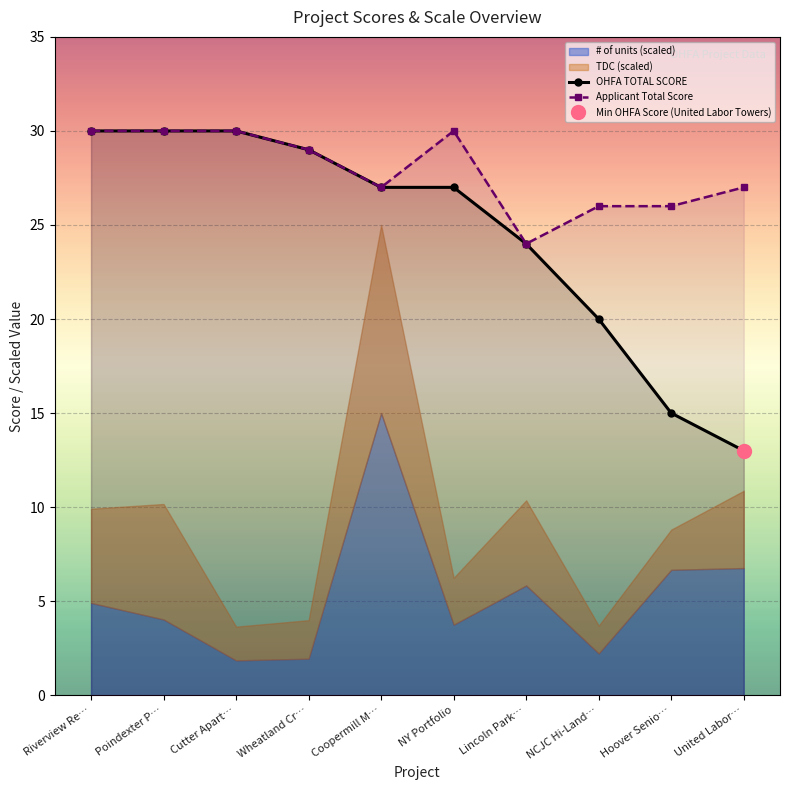

What is the greatest value displayed?

30